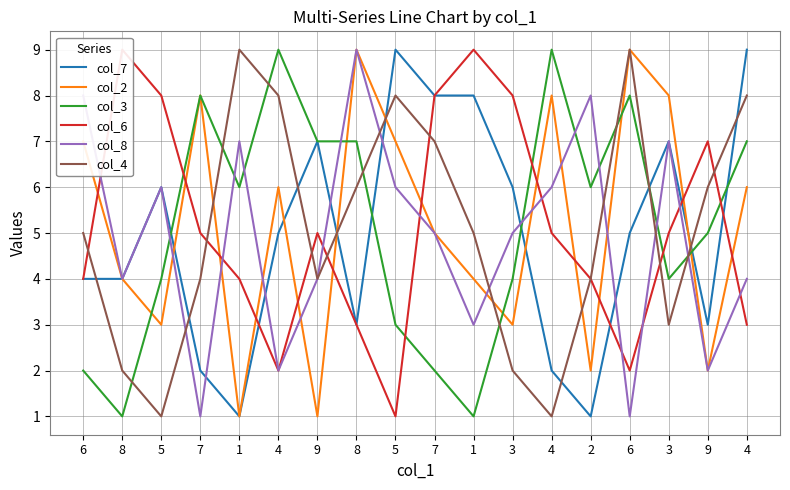

Where is the first local maximum for col_8?

5